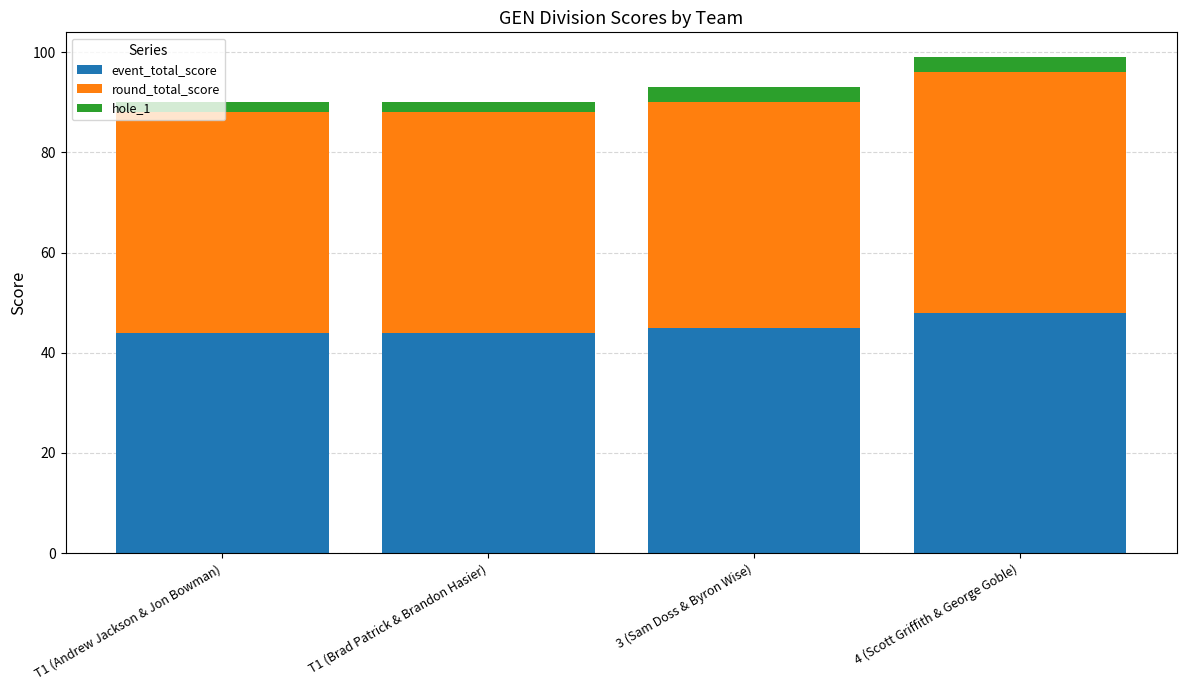

What is the highest value of the event_total_score series?

48